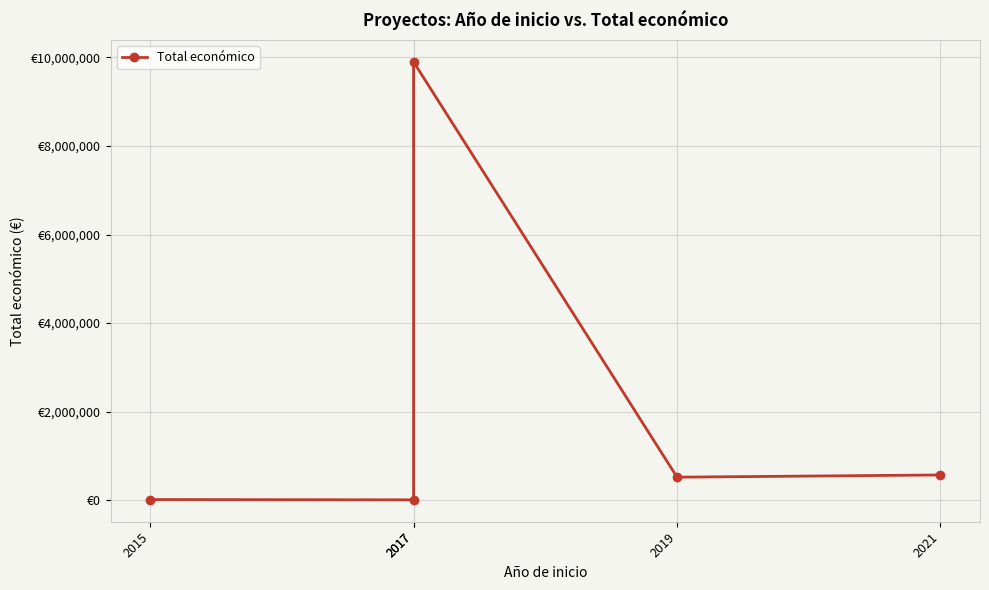

What is the sum of the values at 2017 and 2017?

9906143